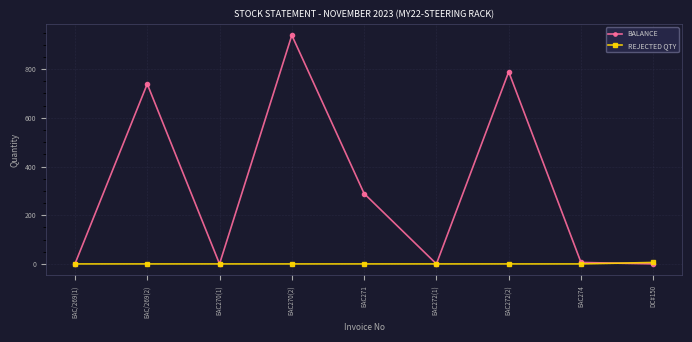

Which category has the highest value across all series?

EAC270(2)